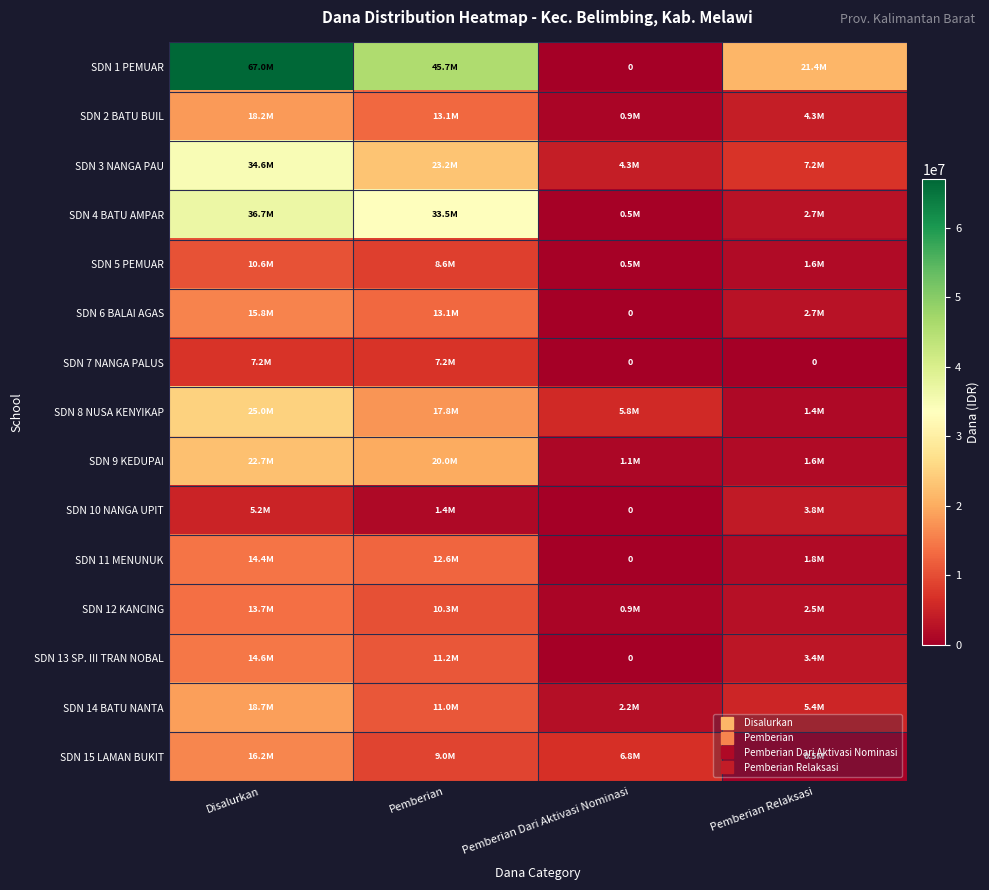

Which category has the lowest value in the SDN 13 SP. III TRAN NOBAL series?

Pemberian Dari Aktivasi Nominasi